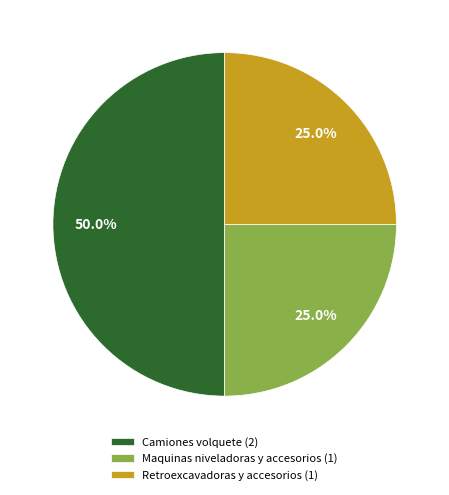

Does Retroexcavadoras y accesorios (1) account for over 50% of the chart?

No